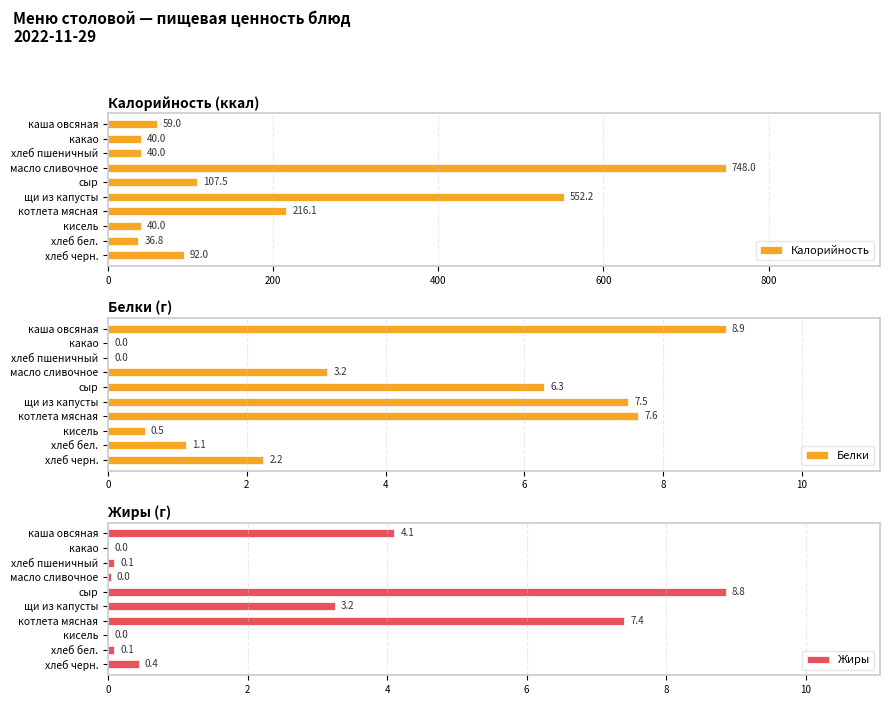

Is it true that Калорийность equals 107.0 at котлета мясная?

False